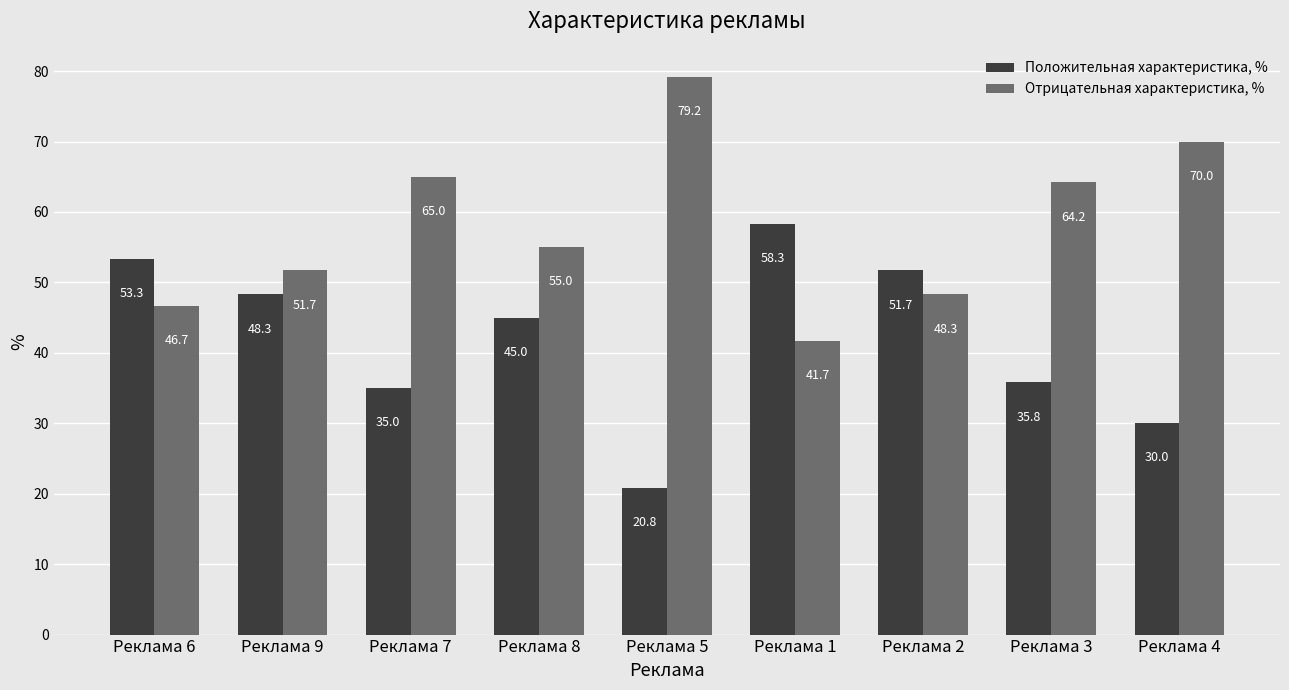

What is the difference between the highest and lowest values at Реклама 1?

16.6